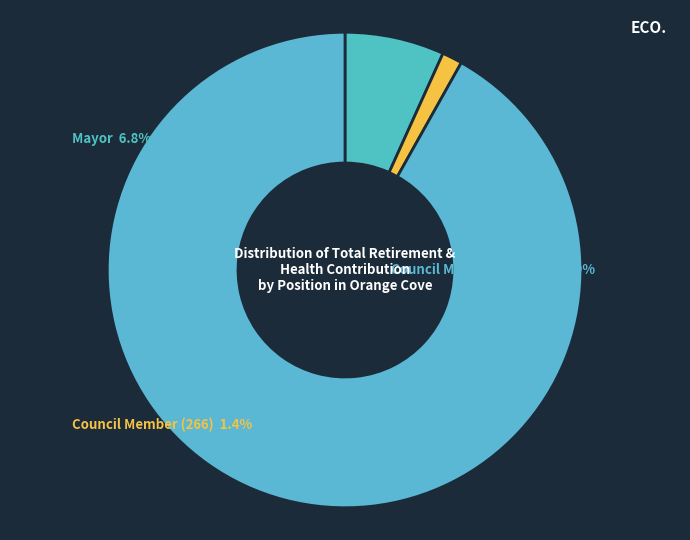

Rank the categories by value from lowest to highest.

Council Member (266), Mayor, Council Member (17755)